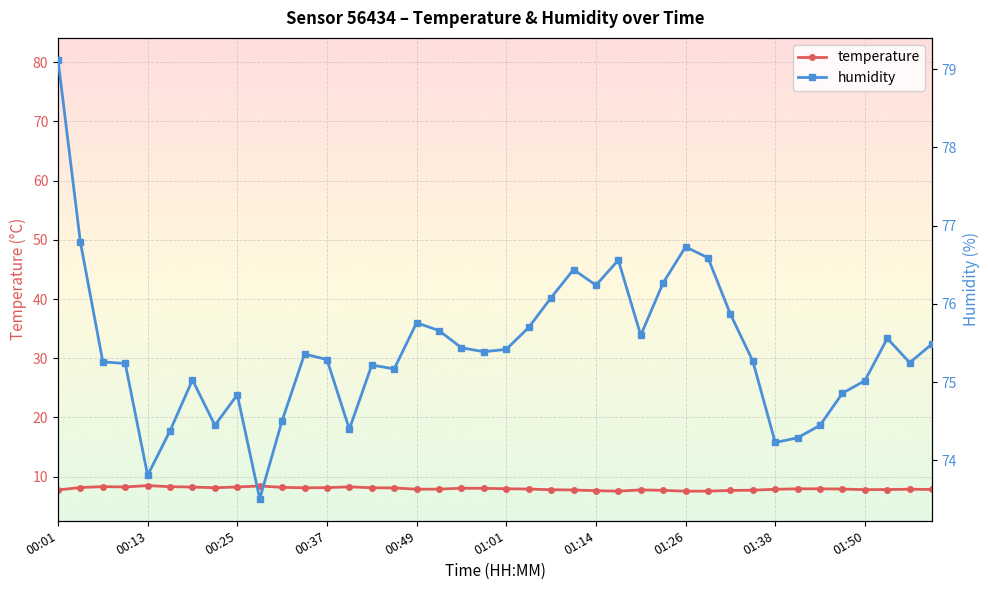

Is it true that temperature equals 2.5 at 00:49?

False